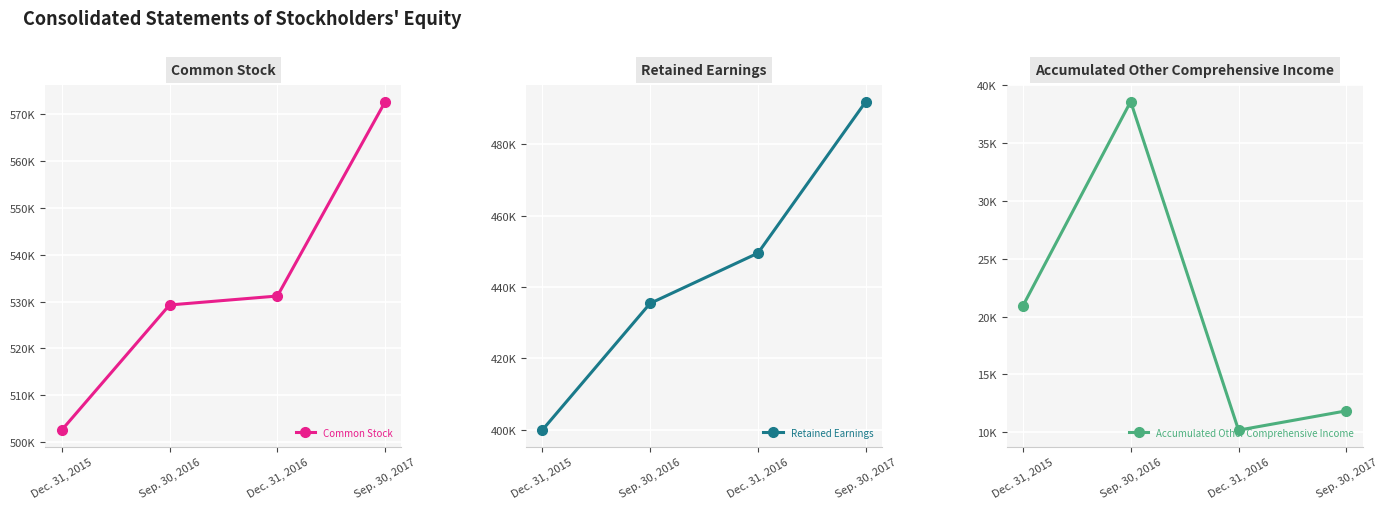

Between Sep. 30, 2016 and Dec. 31, 2016, which series saw the biggest shift?

Accumulated Other Comprehensive Income